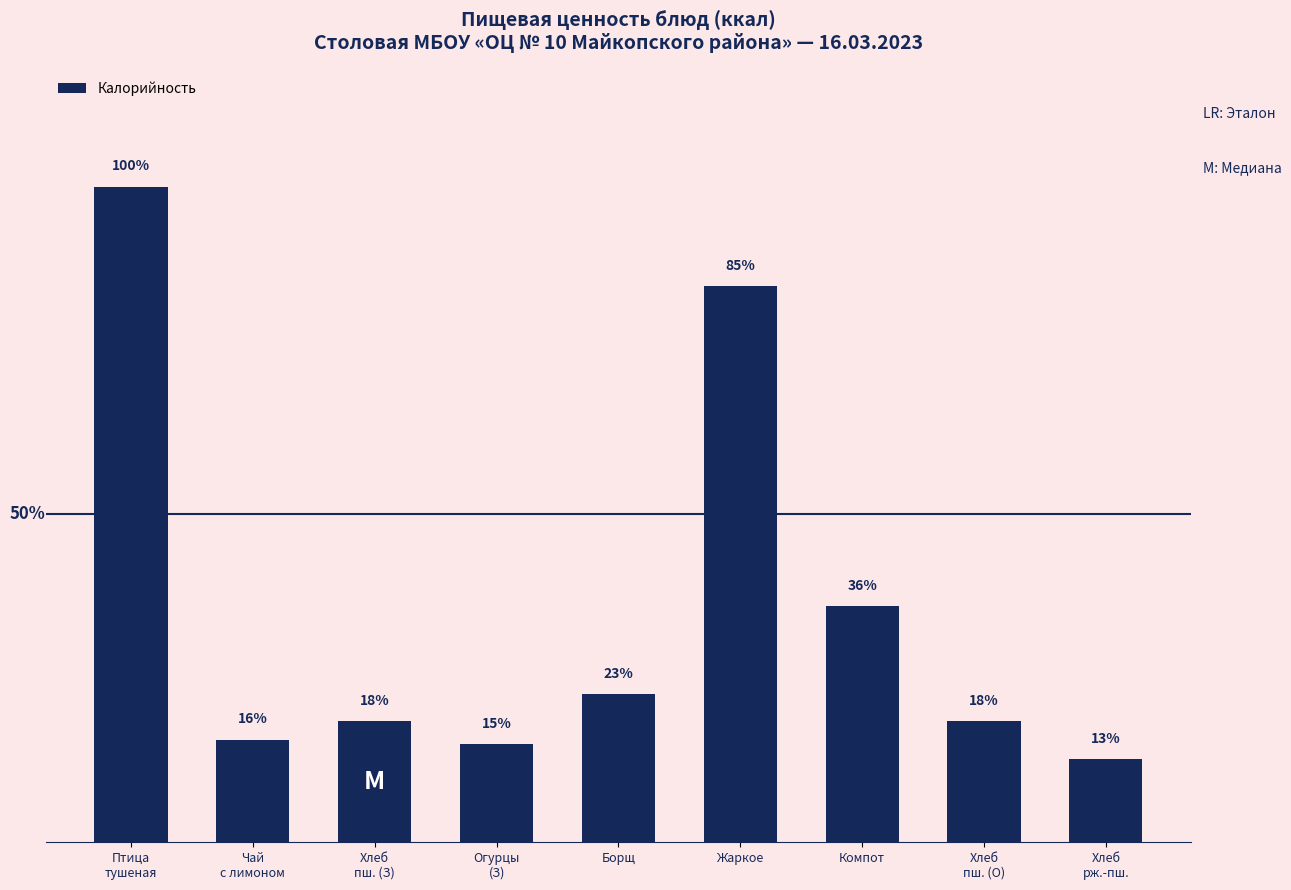

Rank the categories by value from highest to lowest.

Птица
тушеная, Жаркое, Компот, Борщ, Хлеб
пш. (З), Хлеб
пш. (О), Чай
с лимоном, Огурцы
(З), Хлеб
рж.-пш.